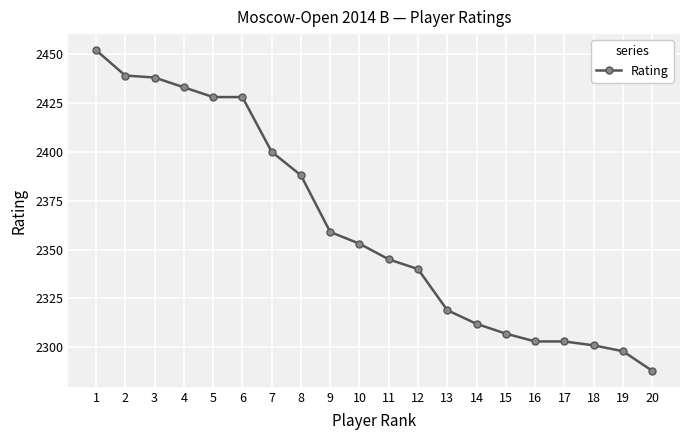

At which category does the chart reach its minimum across all series?

20